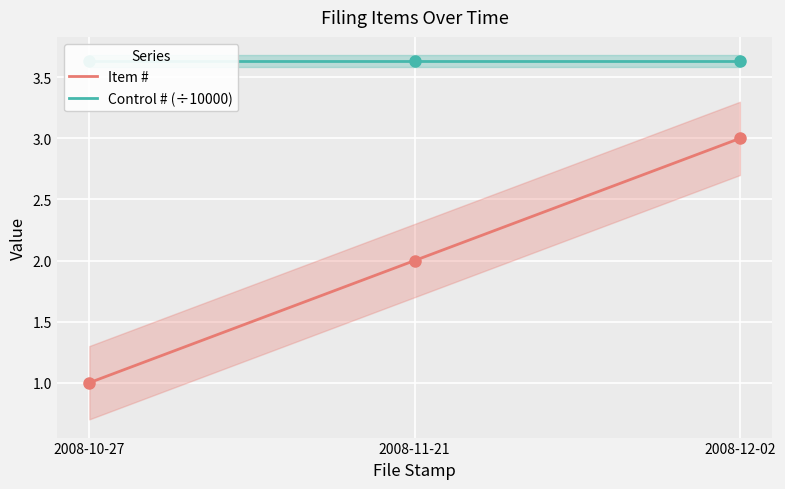

At how many categories does at least one series exceed 1?

3